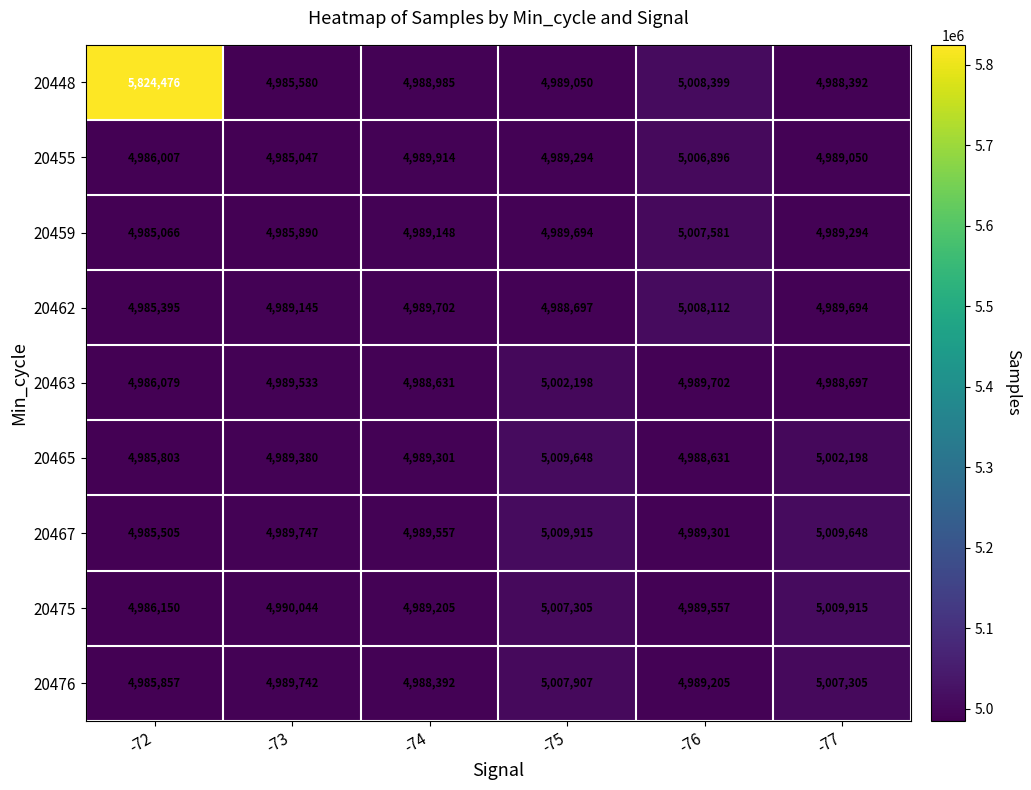

What is the sum of all 20462 values?

29950745